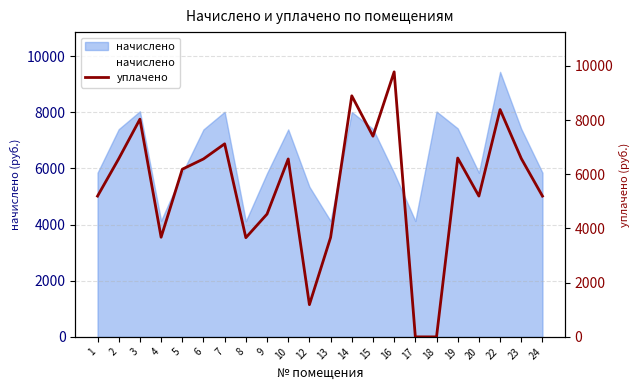

What is the approximate value of уплачено at 19?

6599.2